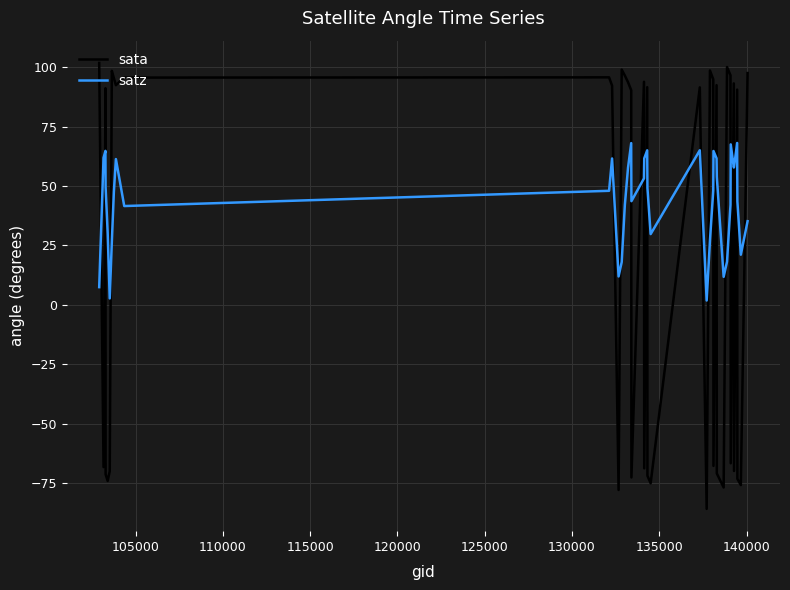

Which series has the widest spread of values?

sata